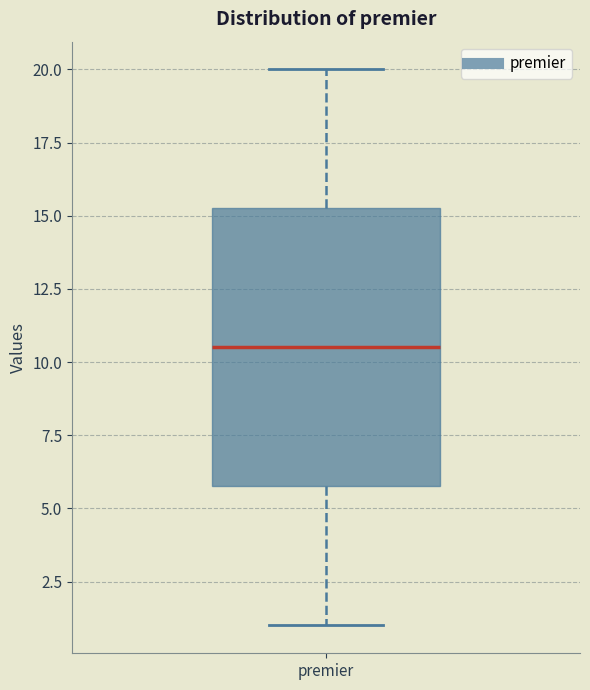

Read this box plot against the y-axis: the position of the median line, the range covered by the box, and the ends of both whiskers. The values are not printed on the chart, so give them approximately, as read against the axis.

median 10.5, box 6.0 to 15.5, whiskers 1.0 to 20.0